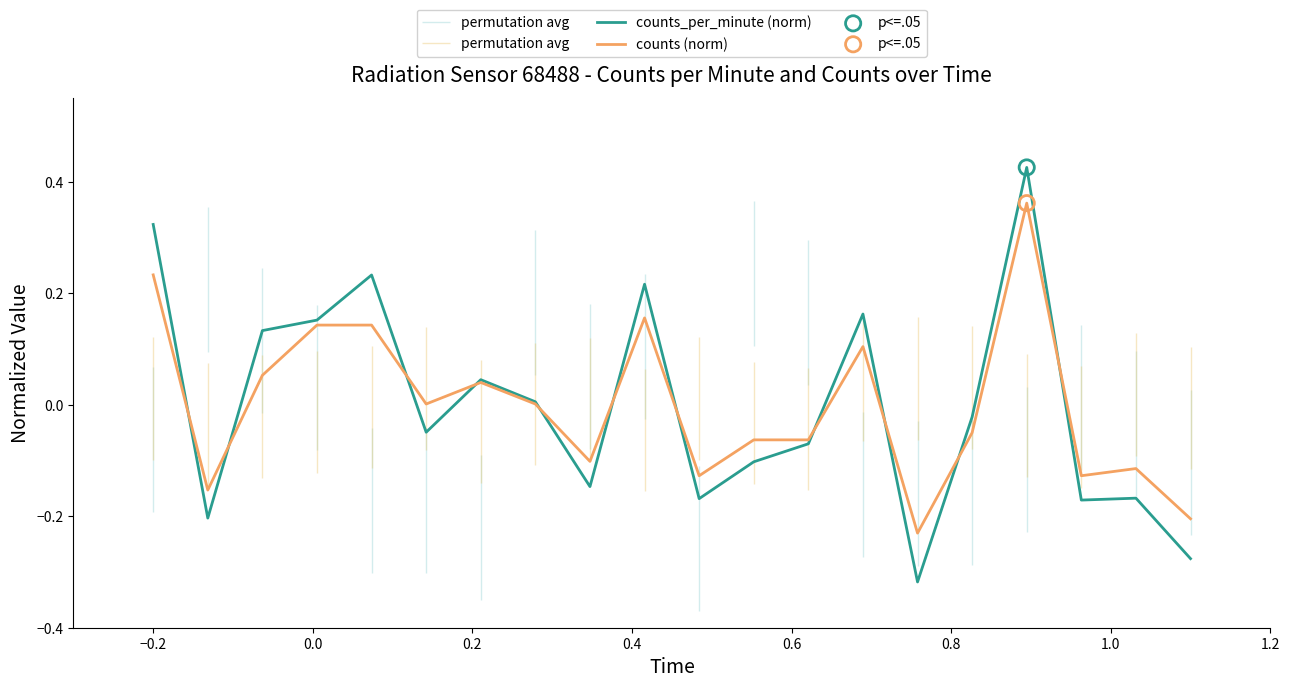

Is the value of counts (norm) at 9 greater than the value of counts_per_minute (norm) at 10?

Yes